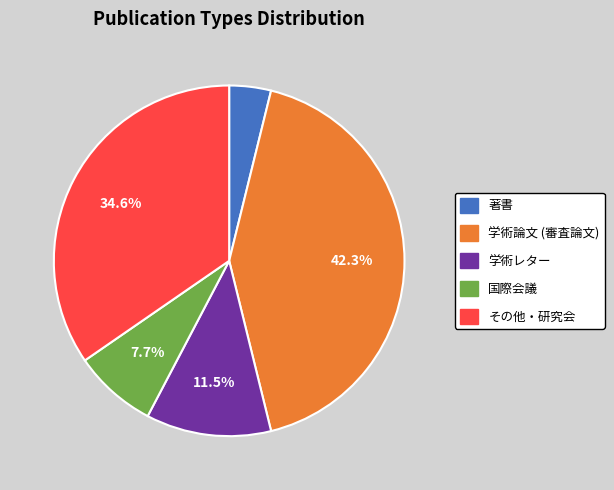

Which slice is the largest?

学術論文 (審査論文)